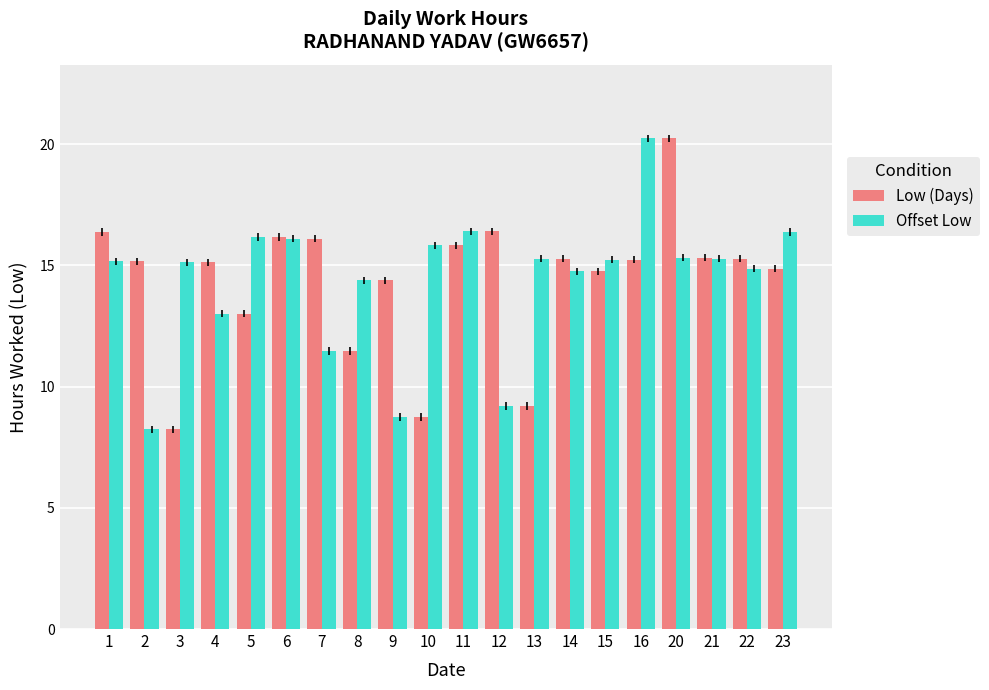

What is the difference between the highest and lowest values at 6?

0.1